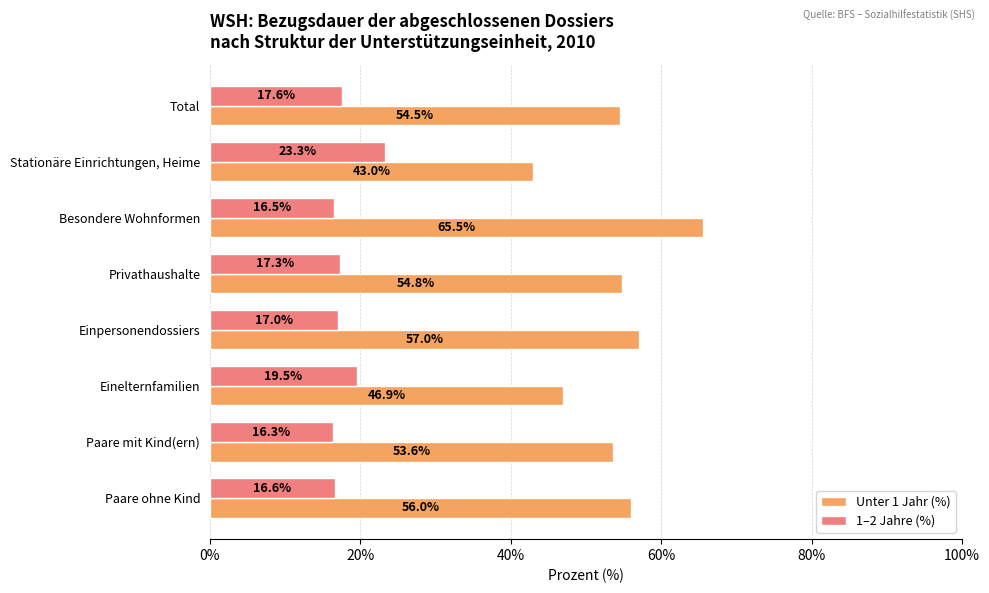

The value of Unter 1 Jahr (%) at Privathaushalte is 54.8. True or false?

True